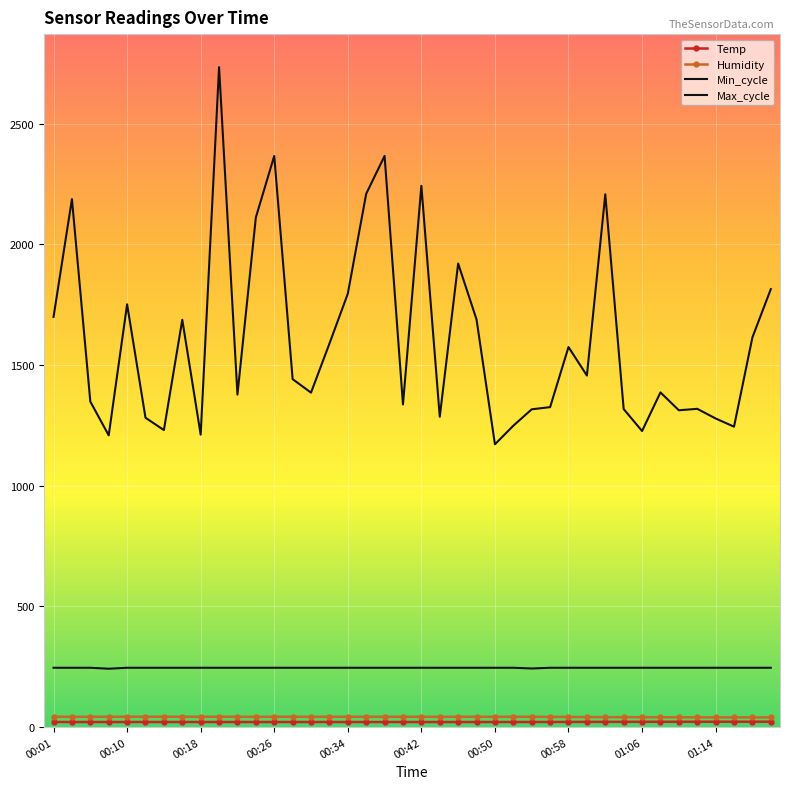

Count the Min_cycle values in the range 246 to 247.

38